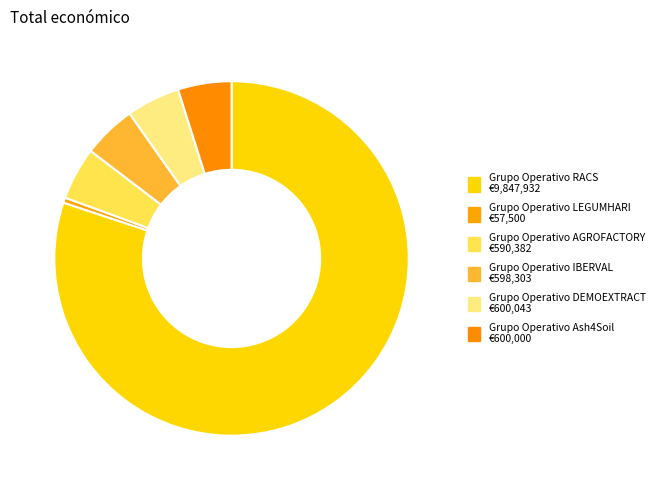

True or false: Grupo Operativo Ash4Soil accounts for 5% of the total.

True